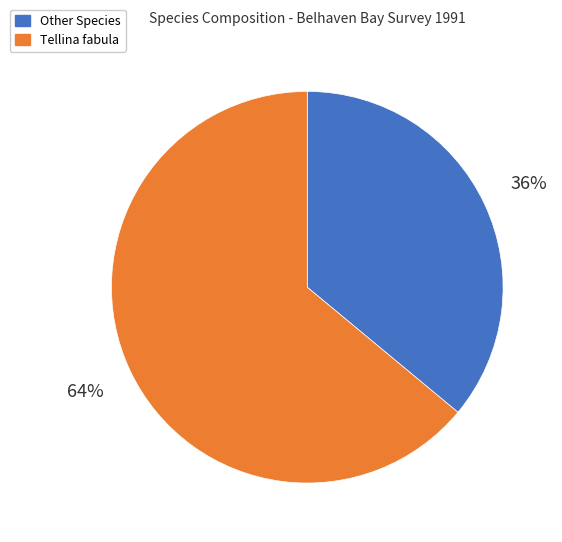

Is there a majority slice in this chart?

Yes